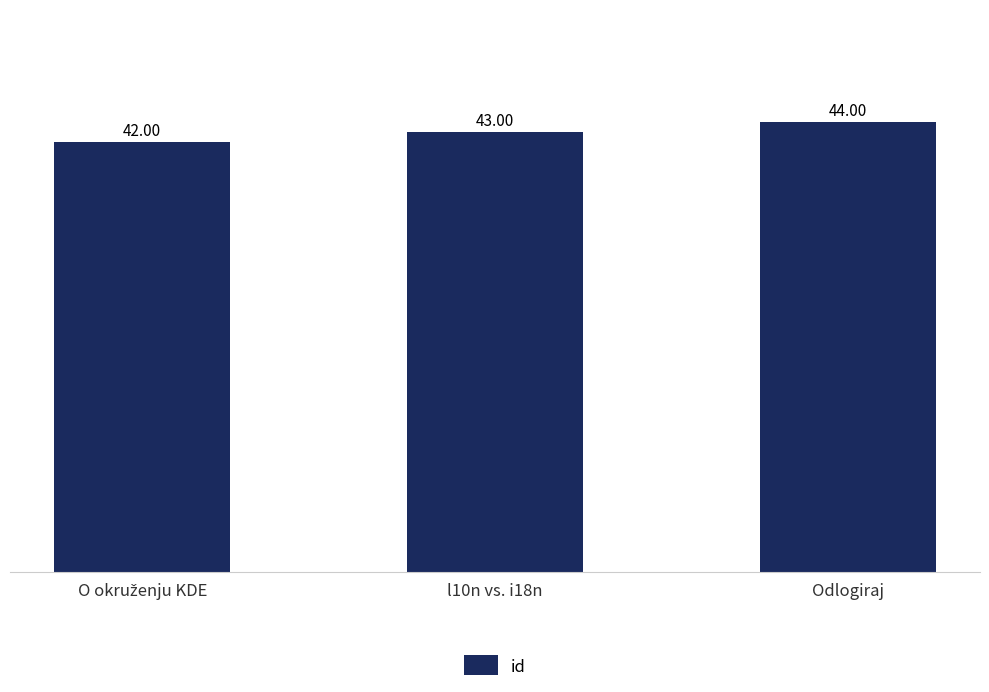

How many data points does each series have?

3